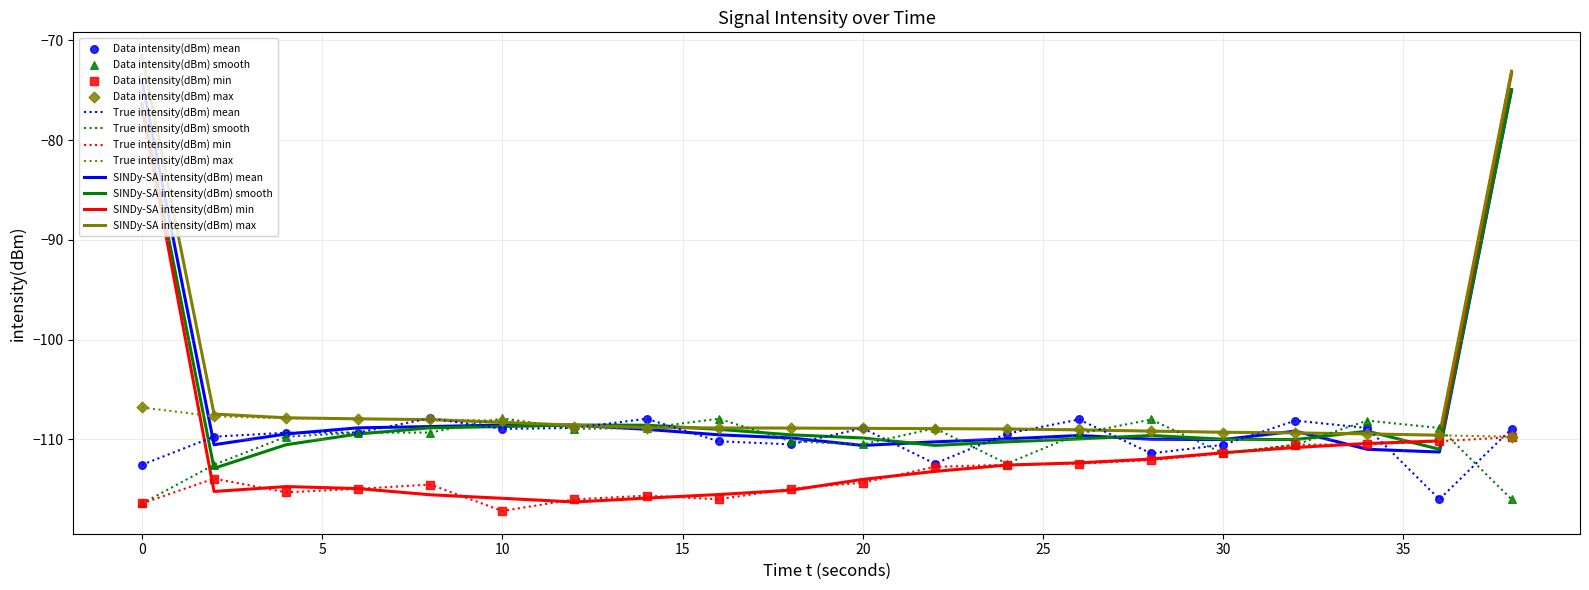

What is the lowest value of the SINDy-SA intensity(dBm) smooth series?

-112.9